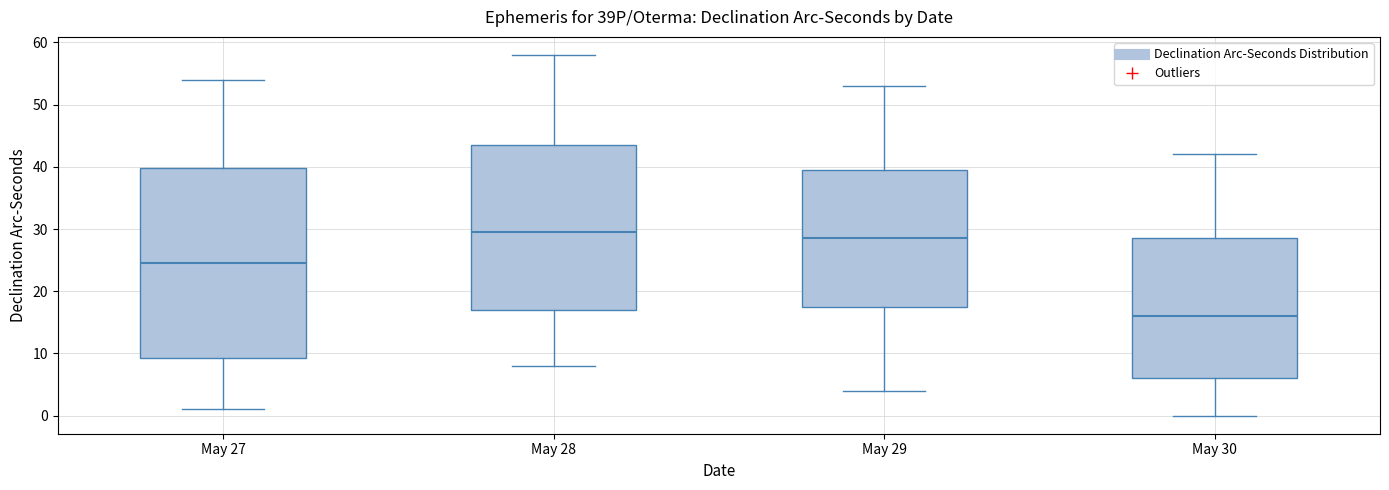

Comparing the boxes themselves (not the whiskers), which one is the tallest?

May 27